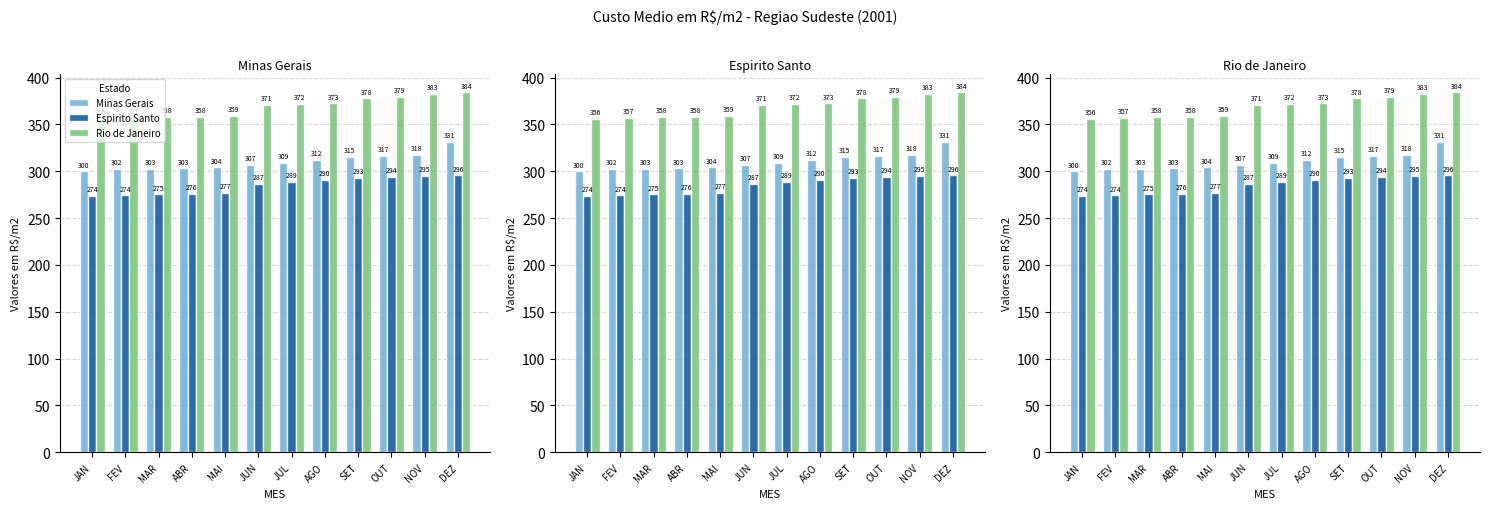

Reading right to left, transcribe all the data shown in this chart.

Minas Gerais: DEZ=331.1	NOV=317.5	OUT=316.6	SET=315.0	AGO=312.1	JUL=309.1	JUN=306.8	MAI=304.1	ABR=303.0	MAR=302.7	FEV=302.3	JAN=299.9
Espirito Santo: DEZ=295.6	NOV=294.9	OUT=293.8	SET=293.1	AGO=290.4	JUL=288.7	JUN=286.9	MAI=276.7	ABR=275.8	MAR=275.3	FEV=274.4	JAN=274.0
Rio de Janeiro: DEZ=384.2	NOV=382.7	OUT=379.2	SET=377.9	AGO=372.6	JUL=372.0	JUN=371.2	MAI=358.9	ABR=357.8	MAR=357.7	FEV=357.2	JAN=356.3